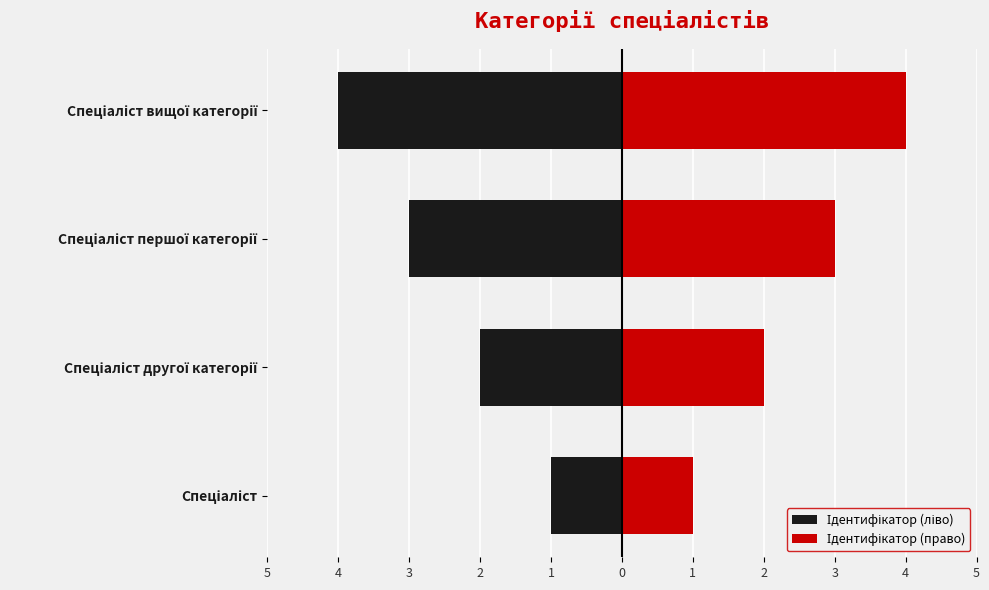

What is the highest value of the Ідентифікатор (ліво) series?

-1